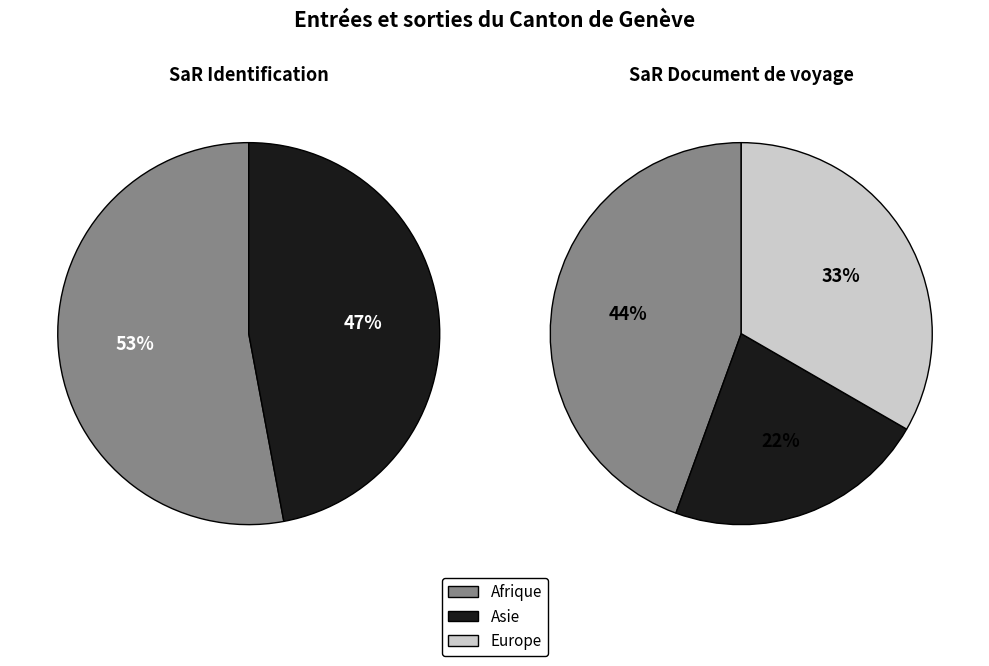

Does Afrique account for over 50% of the chart?

Yes